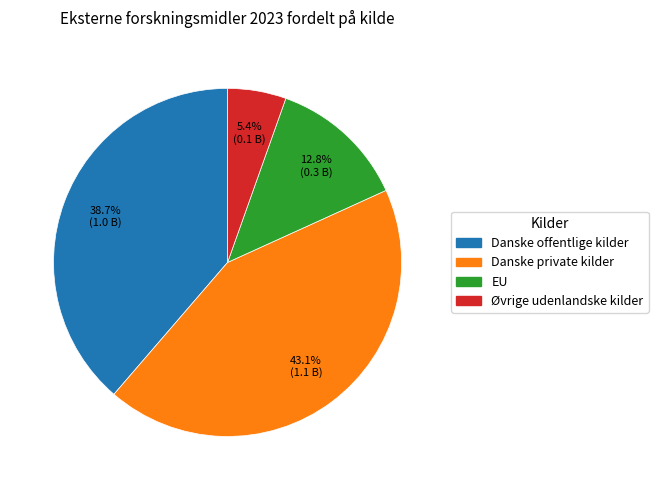

Do Danske private kilder and Danske offentlige kilder together represent more than half of the pie?

Yes